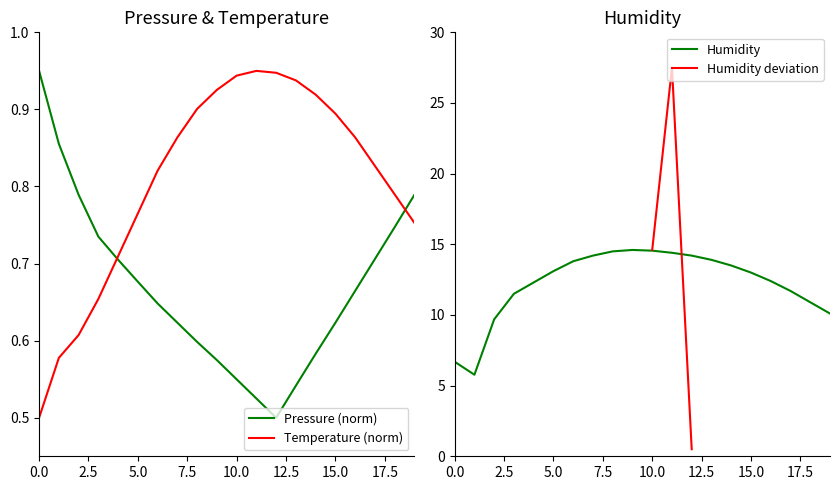

What is the maximum value for Humidity?

14.6